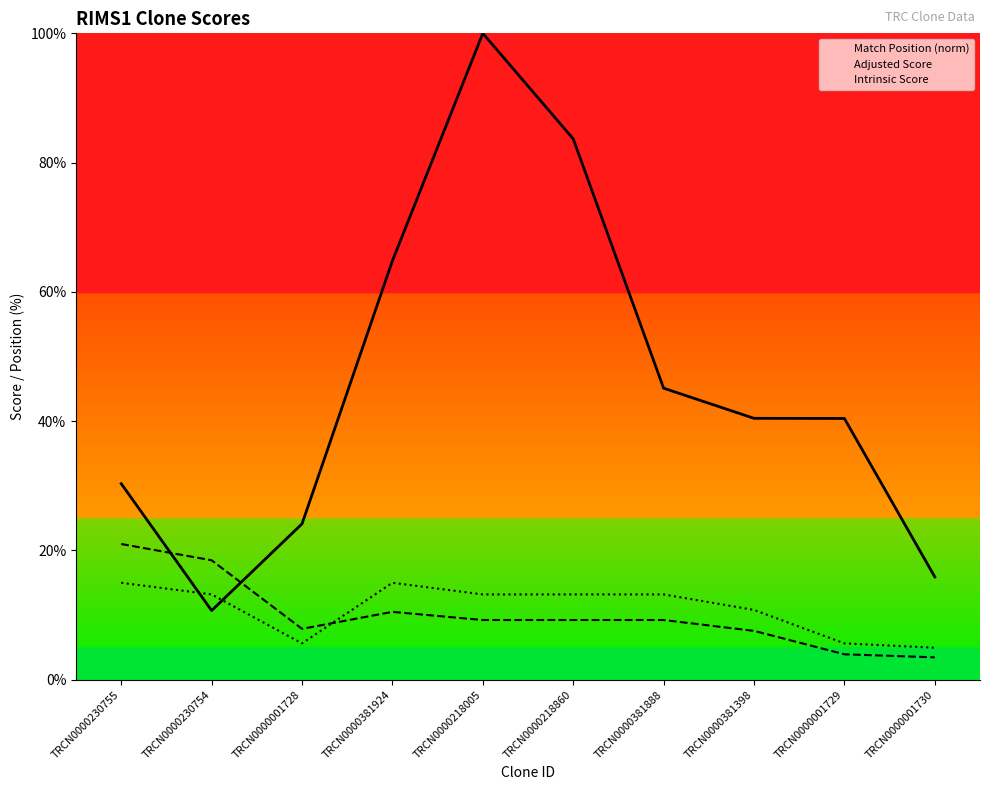

At which category does the chart reach its peak across all series?

TRCN0000218005